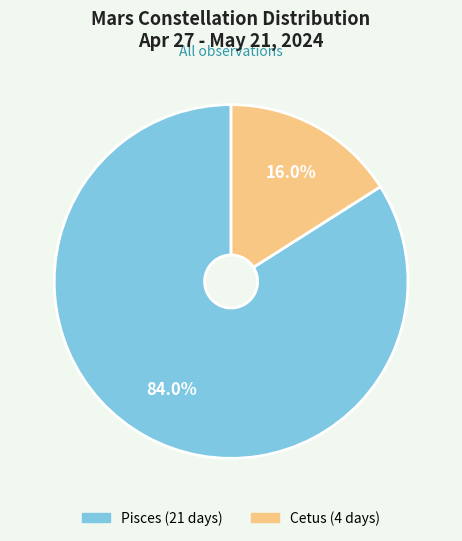

To the nearest percent, what percentage of the pie is Pisces?

84%